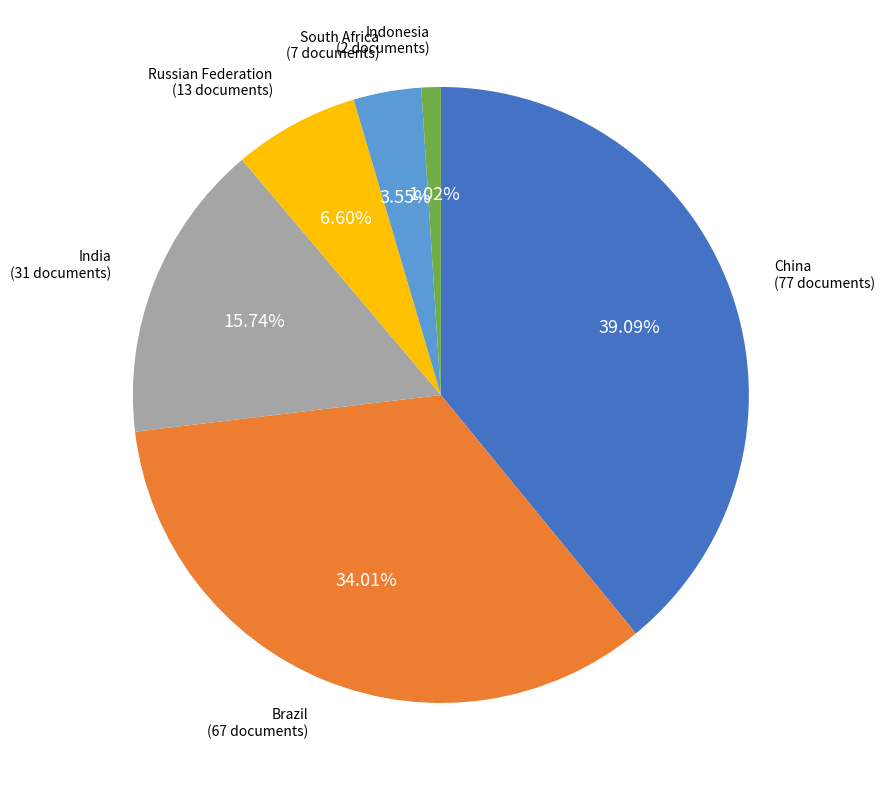

Count the number of slices in the pie.

6